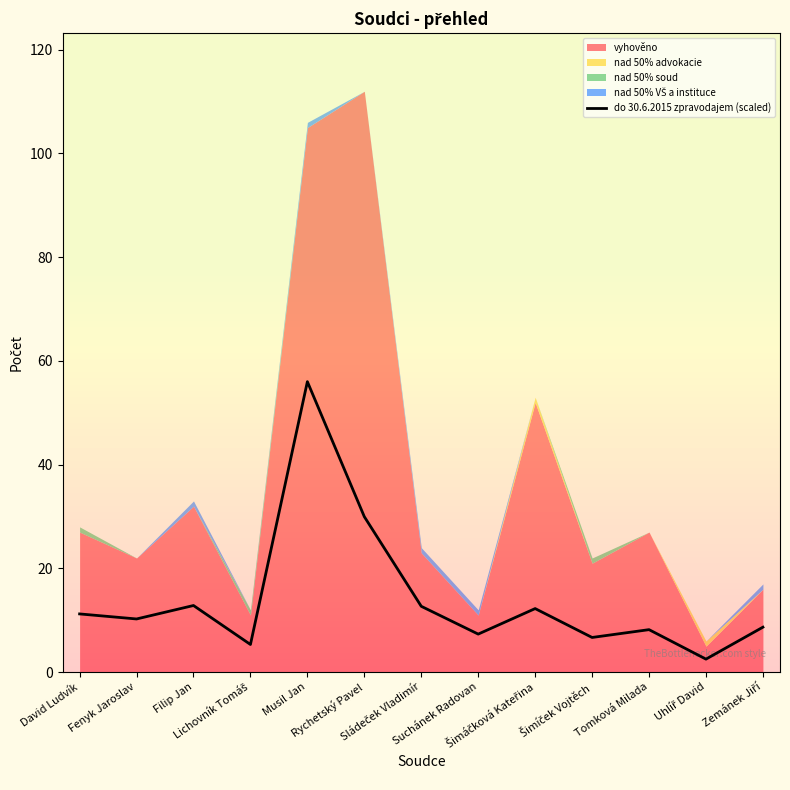

What position from the left is Šimíček Vojtěch?

10